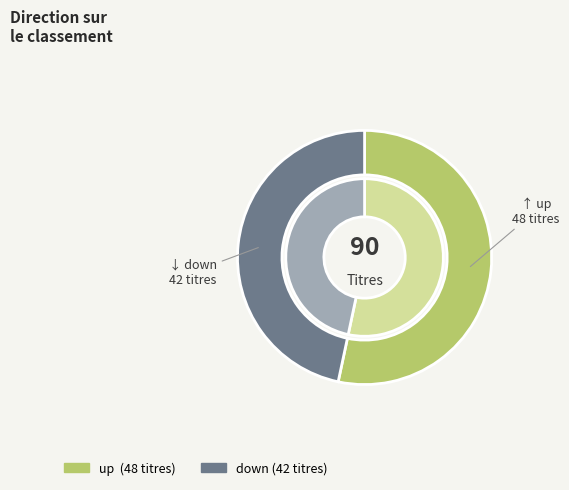

Is the sum of up and down greater than half?

Yes